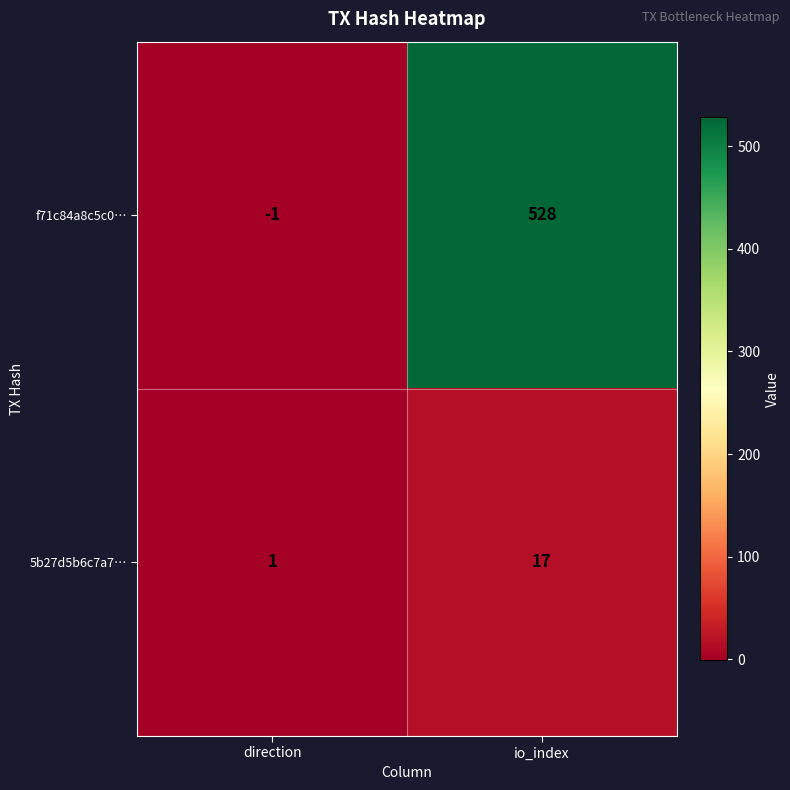

At which label is 5b27d5b6c7a7… closest to 9?

direction